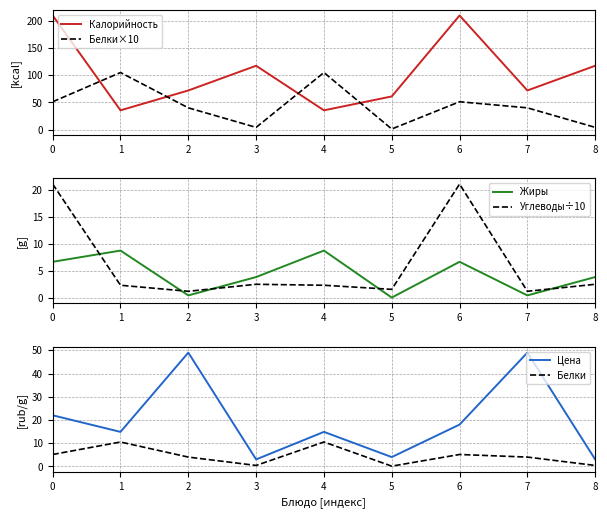

Rank the categories by Жиры value from highest to lowest.

1, 4, 0, 6, 3, 8, 2, 7, 5